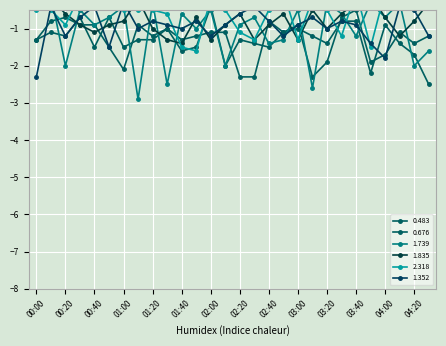

Between 02:20 and 03:30, which series saw the biggest shift?

0.676